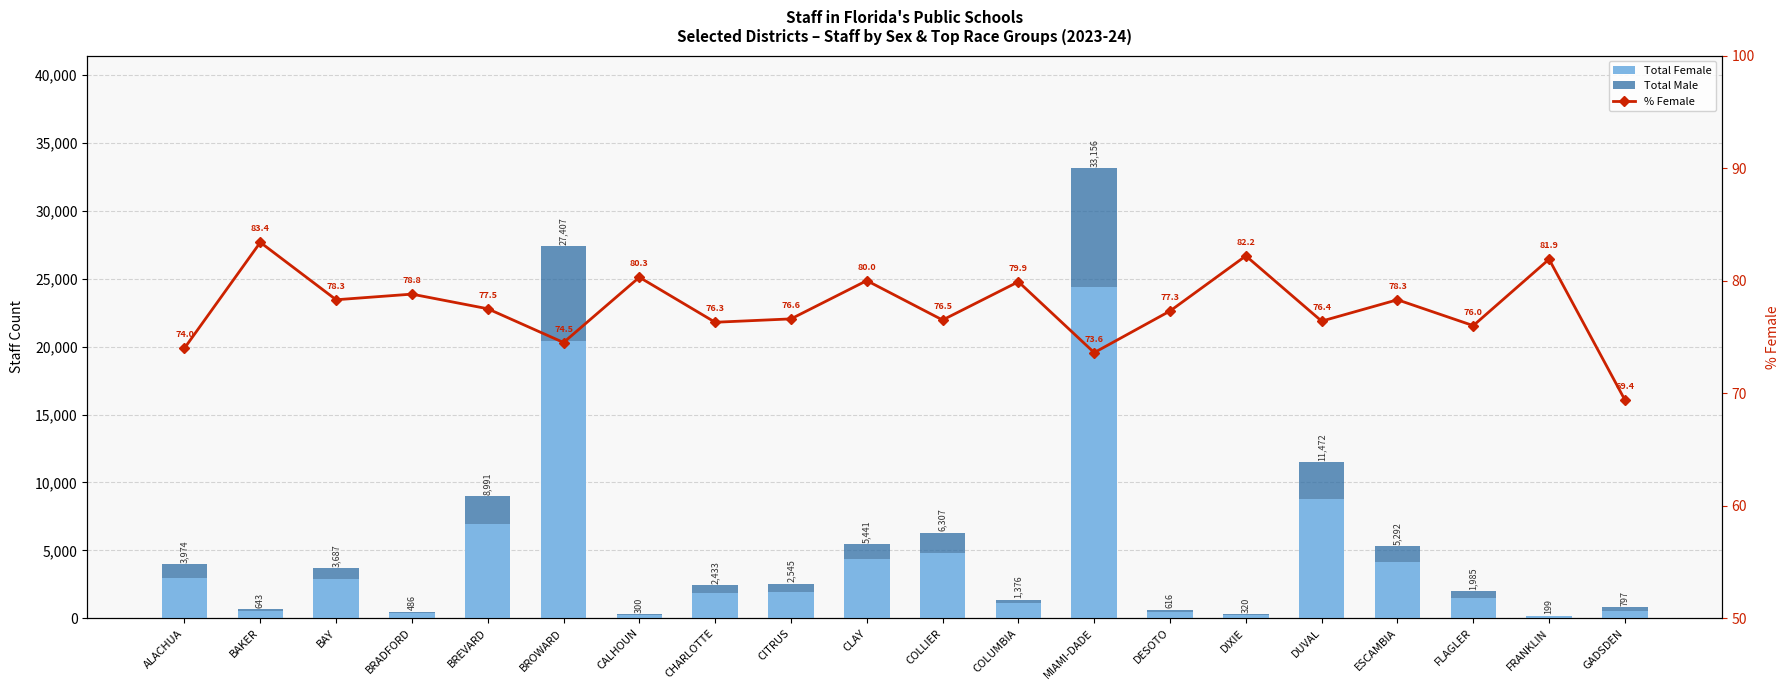

What is the sum of all Total Male values?

28677.0